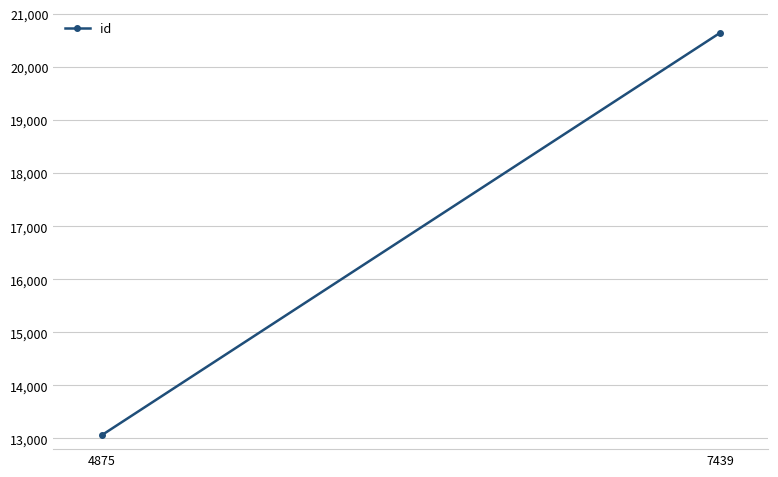

How many values are below 20646?

1